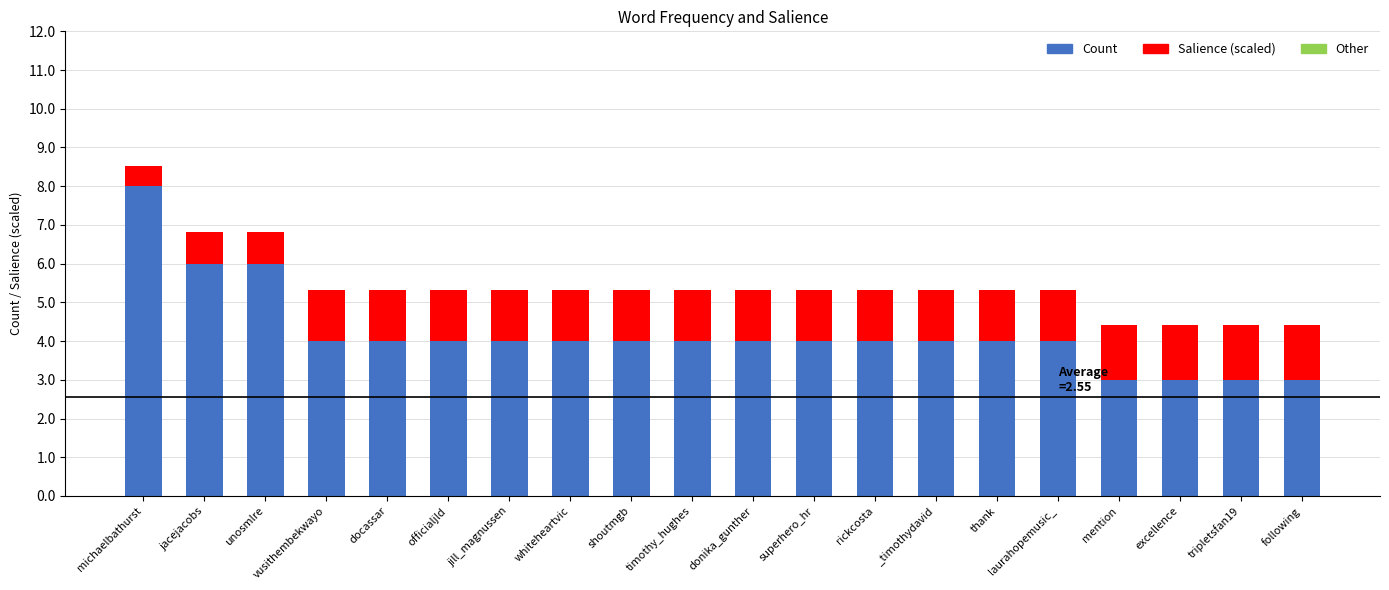

Read the Count value at donika_gunther.

4.0